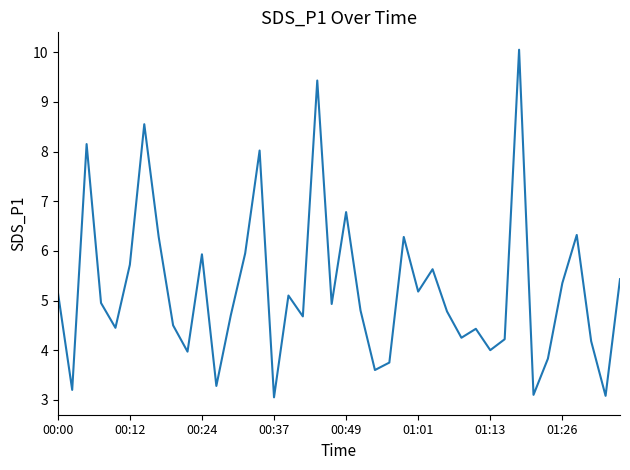

What is the greatest value displayed?

10.1